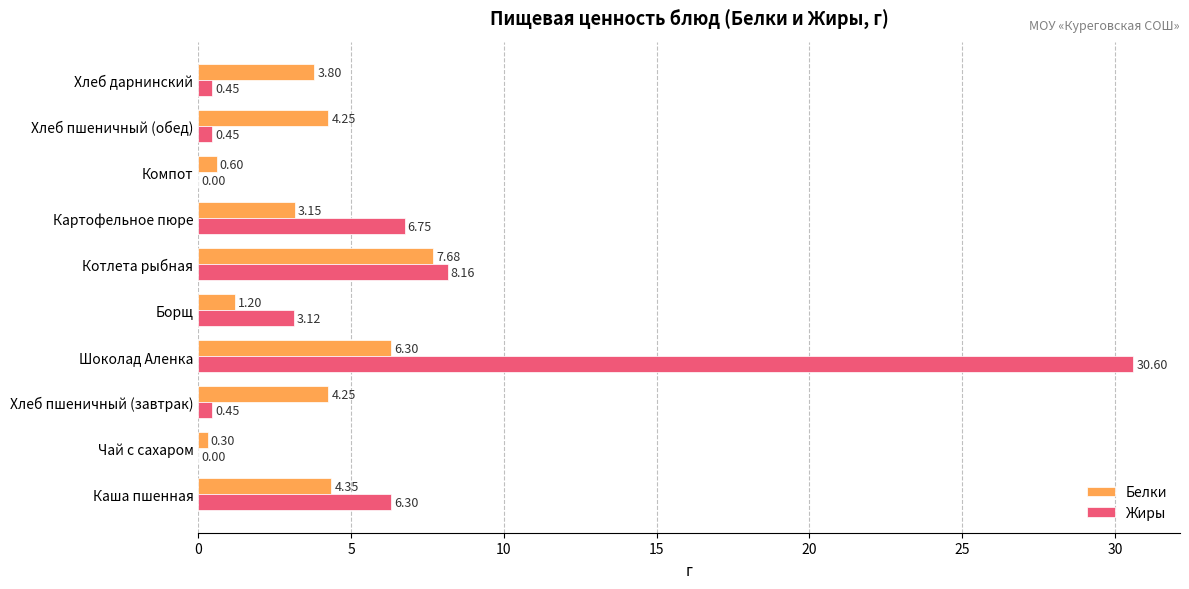

Which category has the highest value in the Жиры series?

Шоколад Аленка